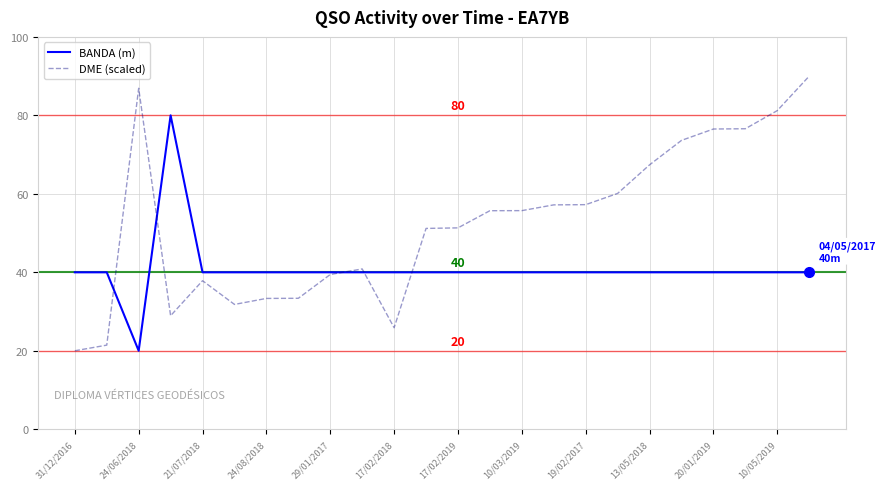

Which series has the largest range (max minus min)?

DME (scaled)